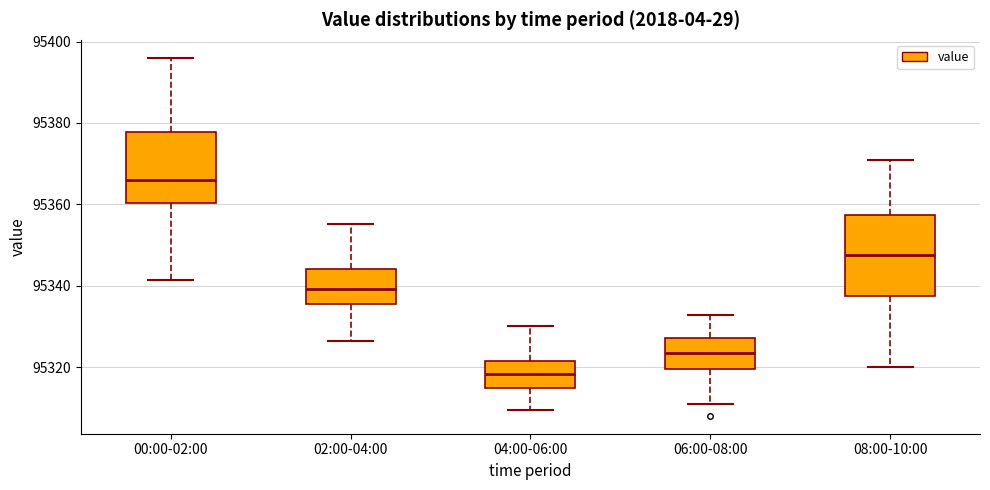

Where does the upper whisker of the box for 08:00-10:00 end on the y-axis? The values are not printed on the chart, so give them approximately, as read against the axis.

95372